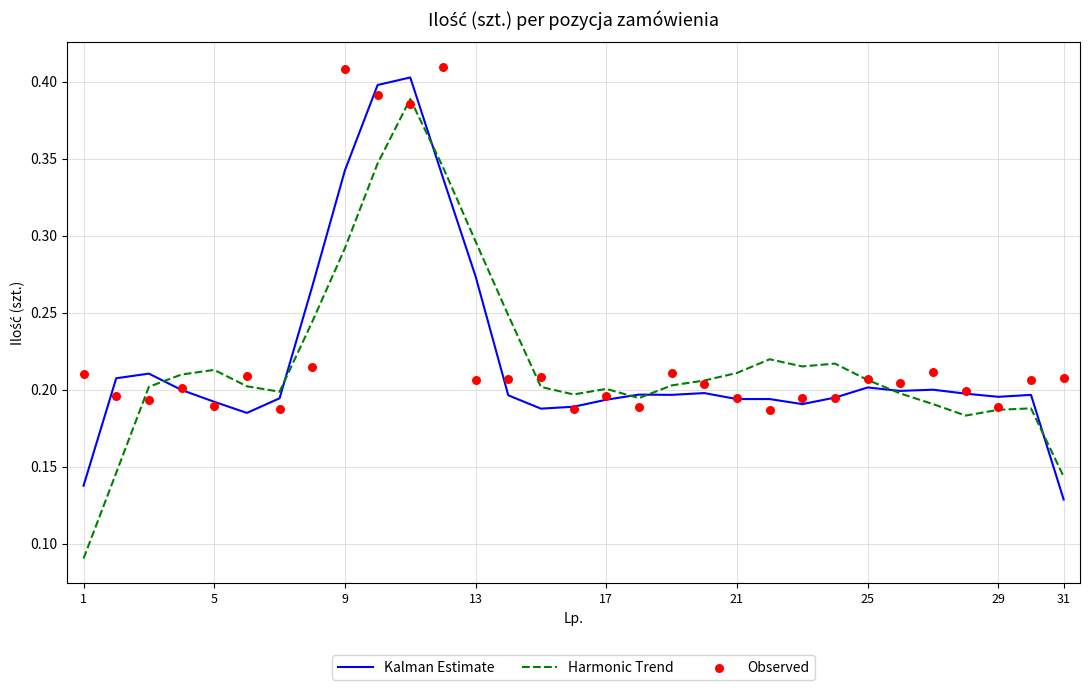

Which series has the largest Y range (max minus min)?

Harmonic Trend